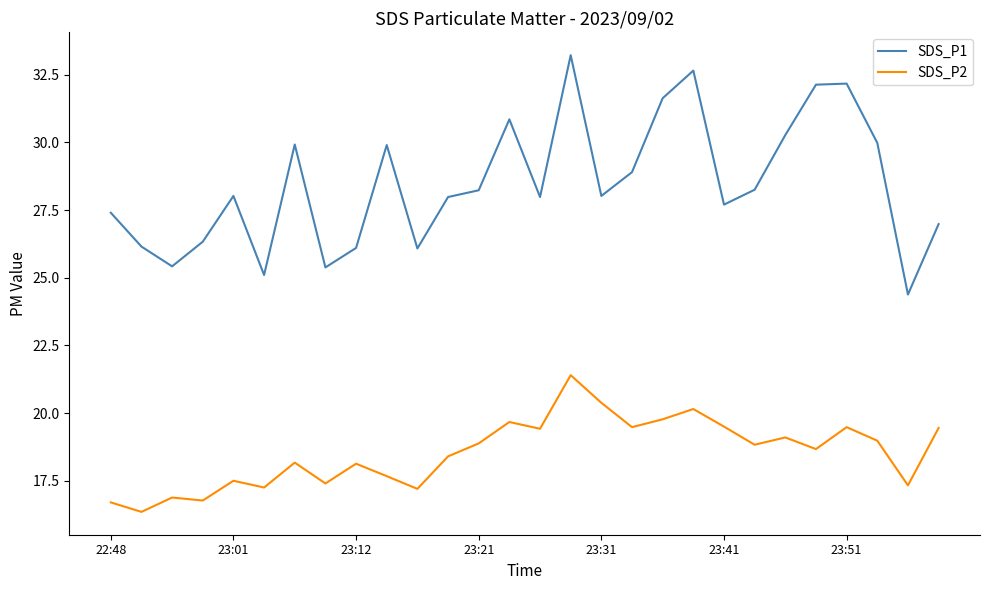

How many lines are shown in the chart?

2